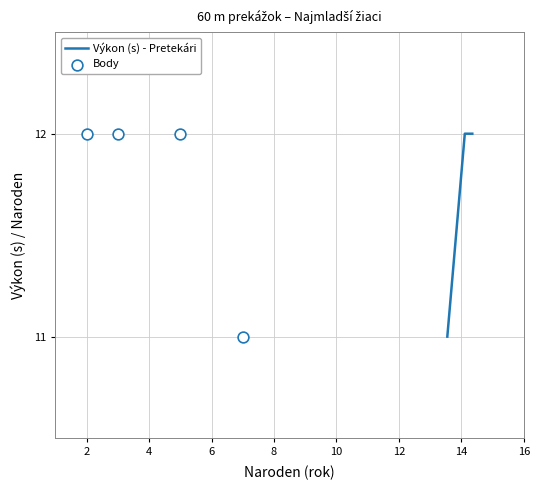

Which series reaches the maximum Y coordinate?

Výkon (s) - Pretekári